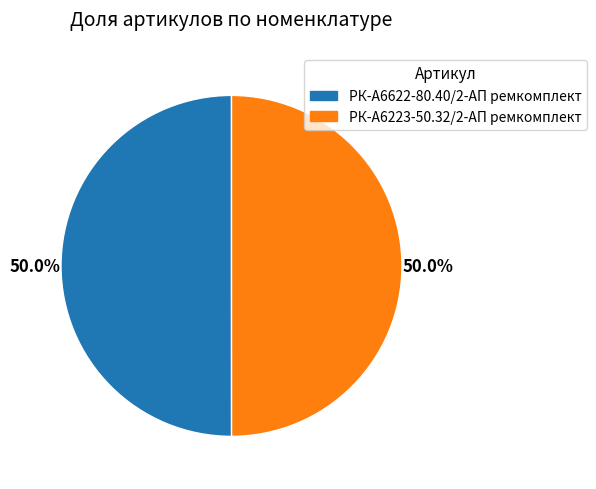

Combined, what portion of the pie is РК-А6223-50.32/2-АП ремкомплект and РК-А6622-80.40/2-АП ремкомплект?

100.0%